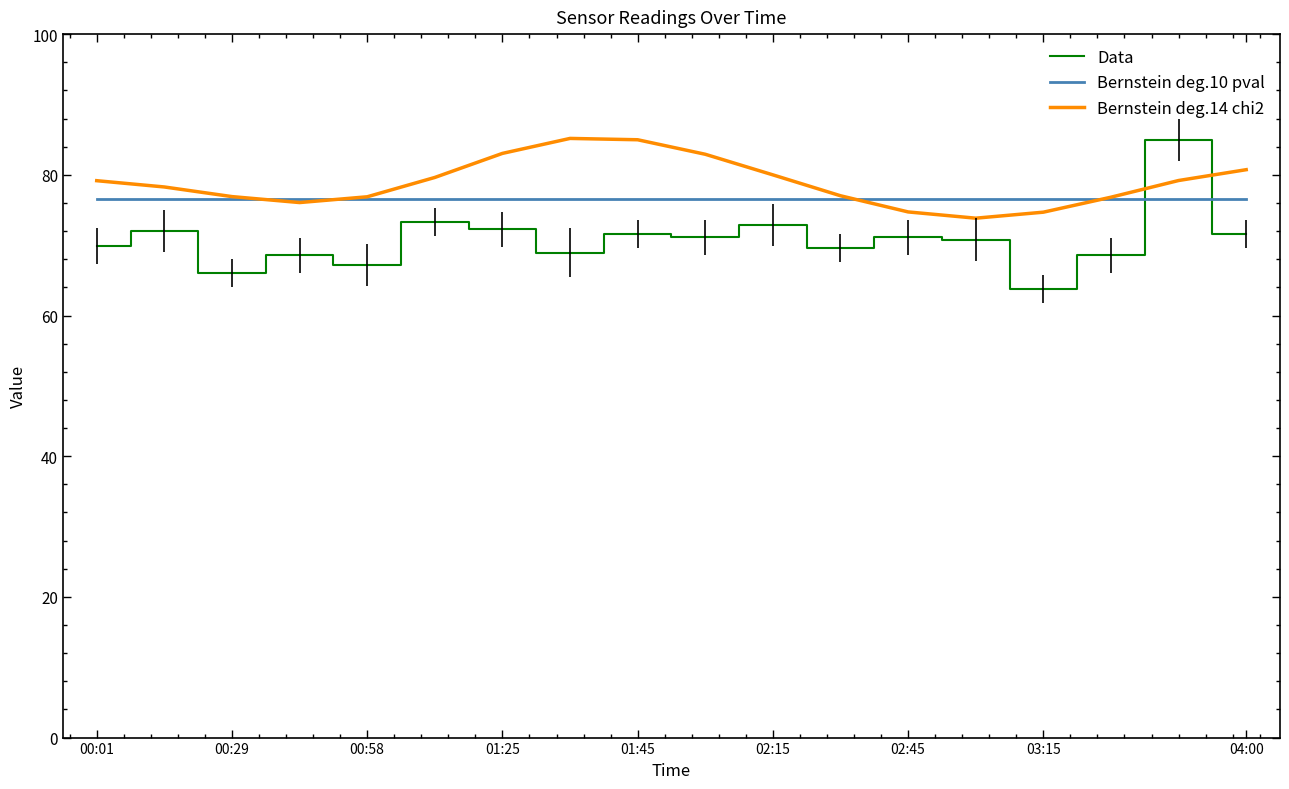

True or false: Data and Bernstein deg.14 chi2 intersect in this chart.

True